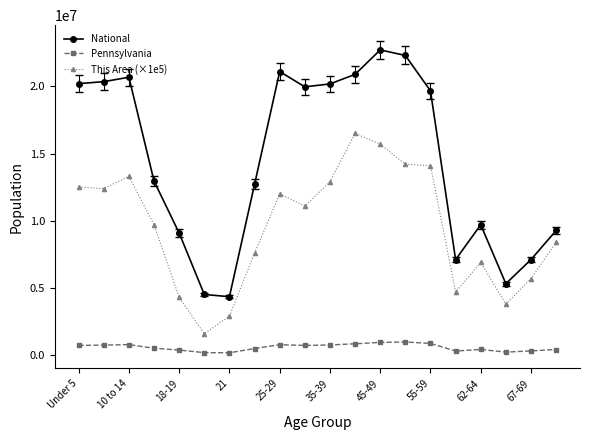

What is the maximum value for Pennsylvania?

984641